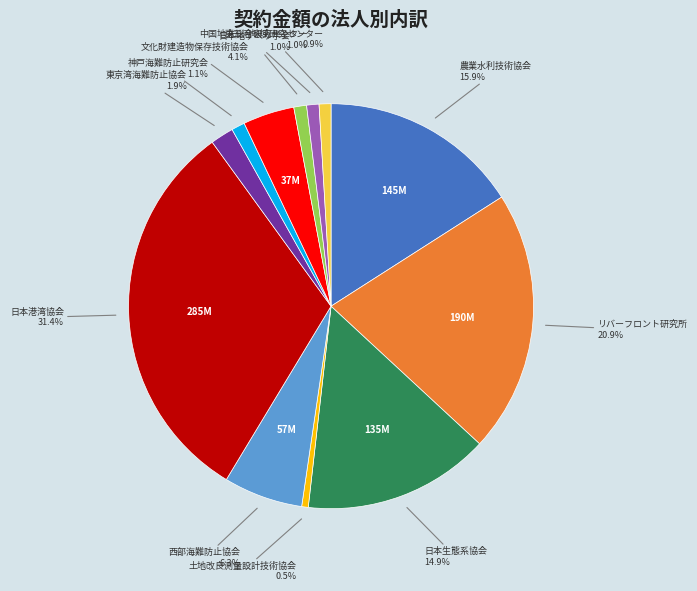

What percentage is NOT represented by リバーフロント研究所?

79.1%